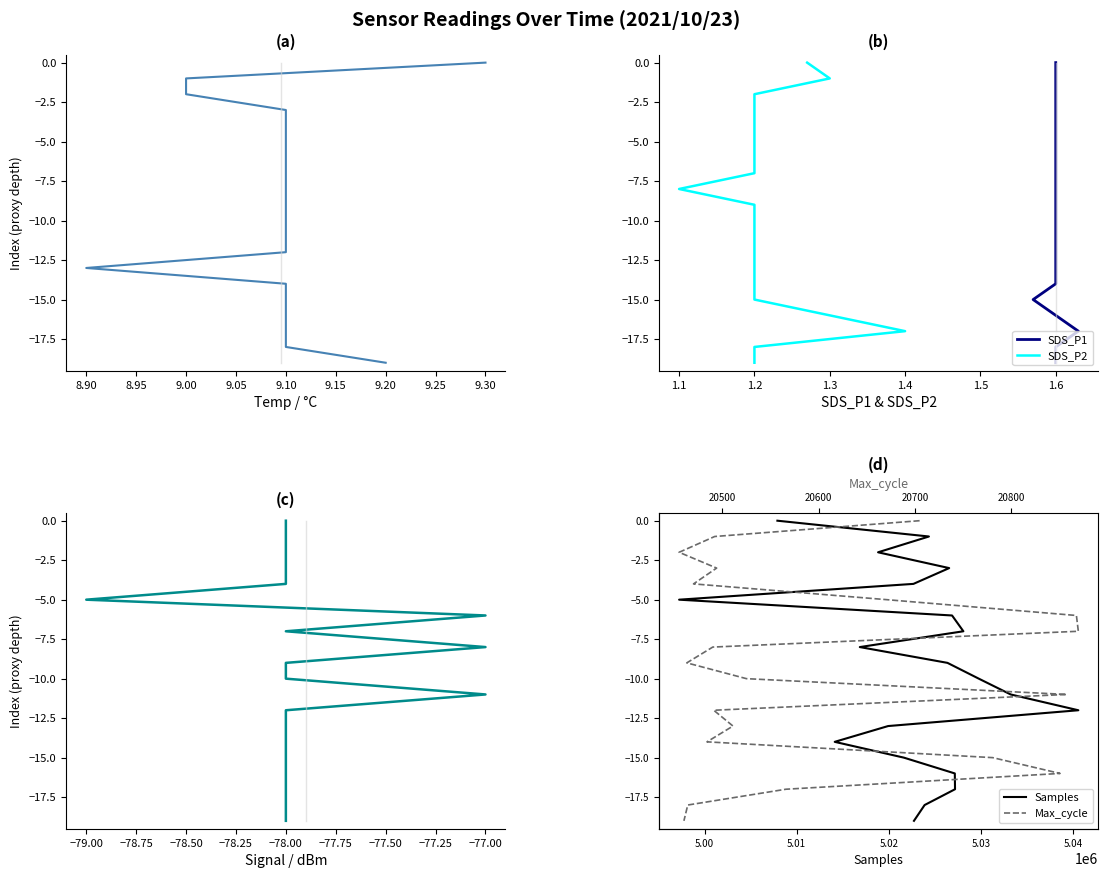

How many lines are shown in the chart?

6